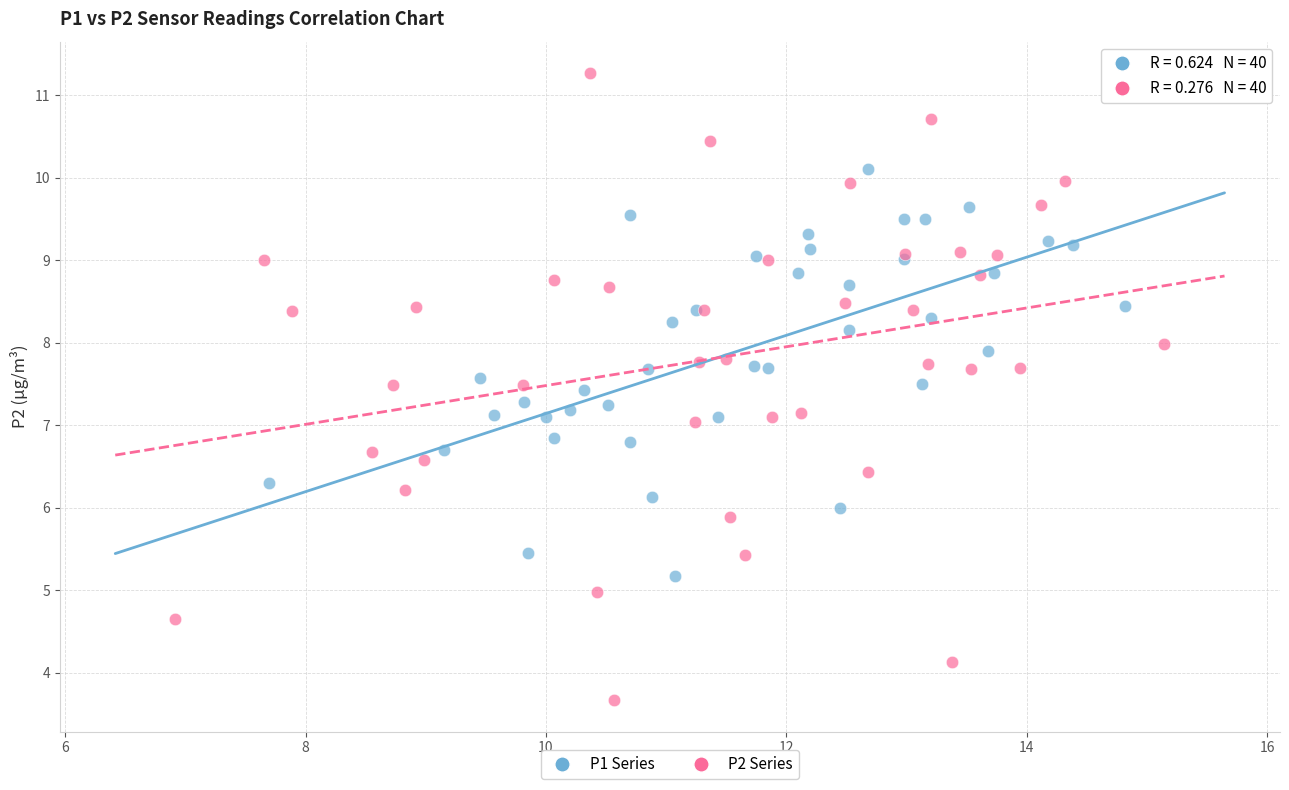

What are all the series names shown in the legend?

P1 Series, P2 Series